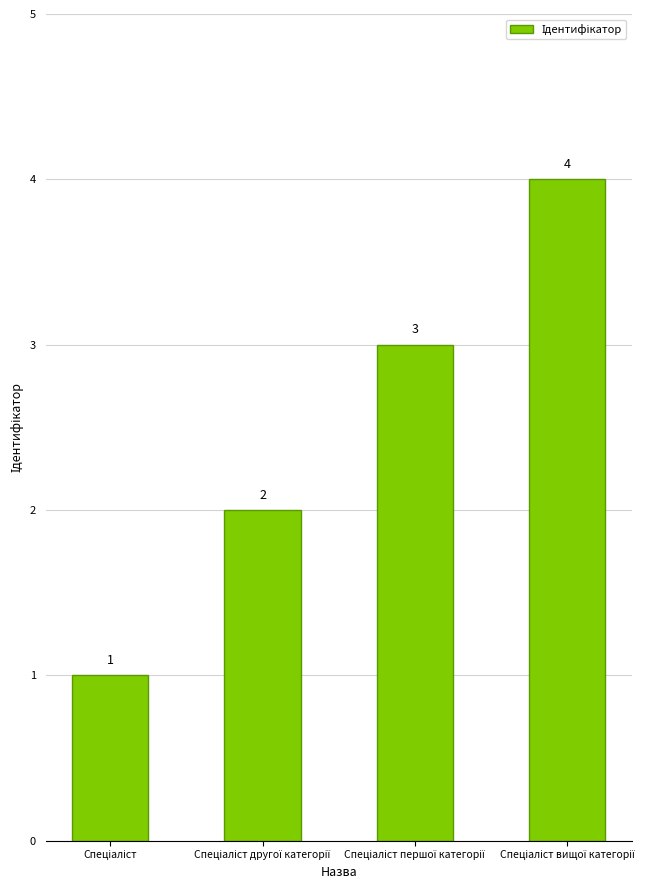

What is the difference between the maximum and minimum values?

3